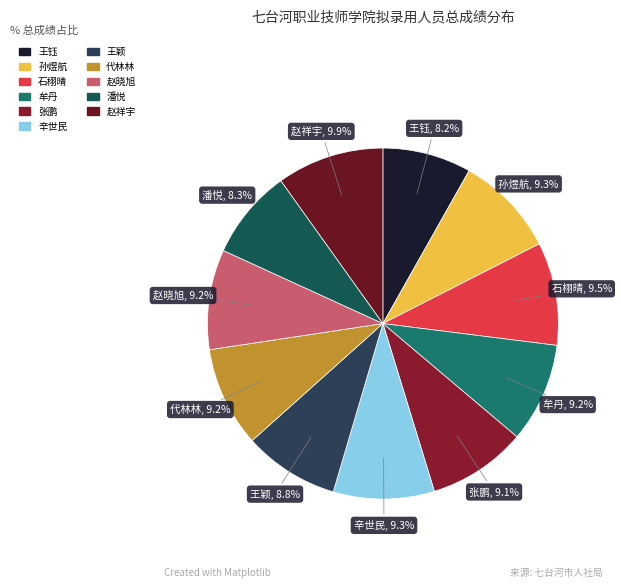

Is 潘悦 the majority of the pie?

No